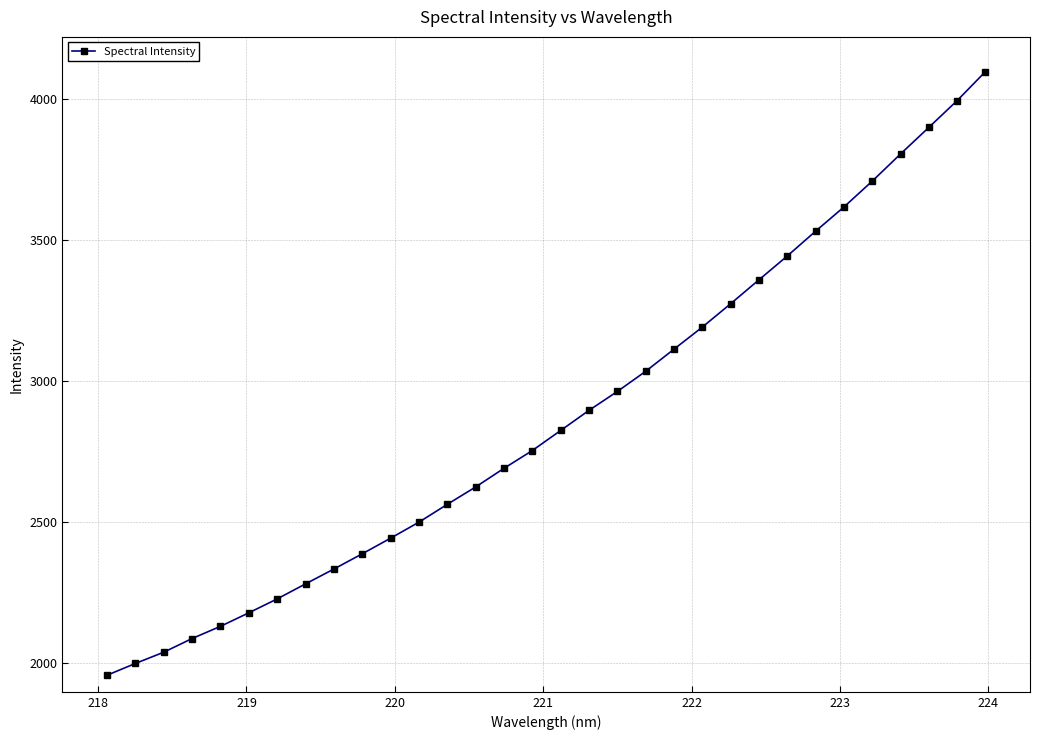

What is the difference between the maximum and second lowest values?

2099.0